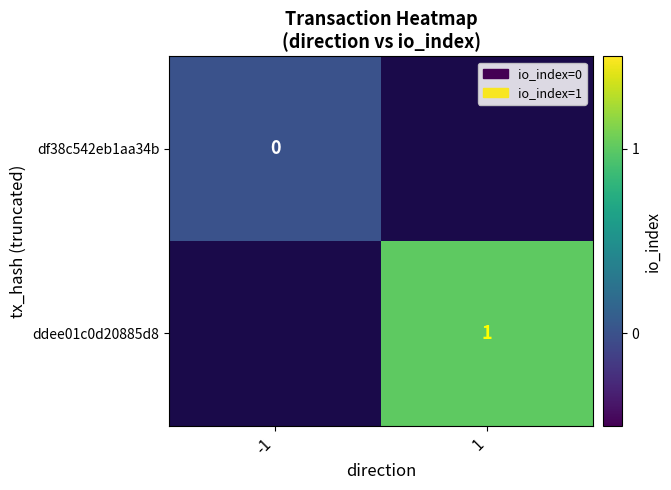

Is it true that ddee01c0d20885d8 equals 0 at 1?

False